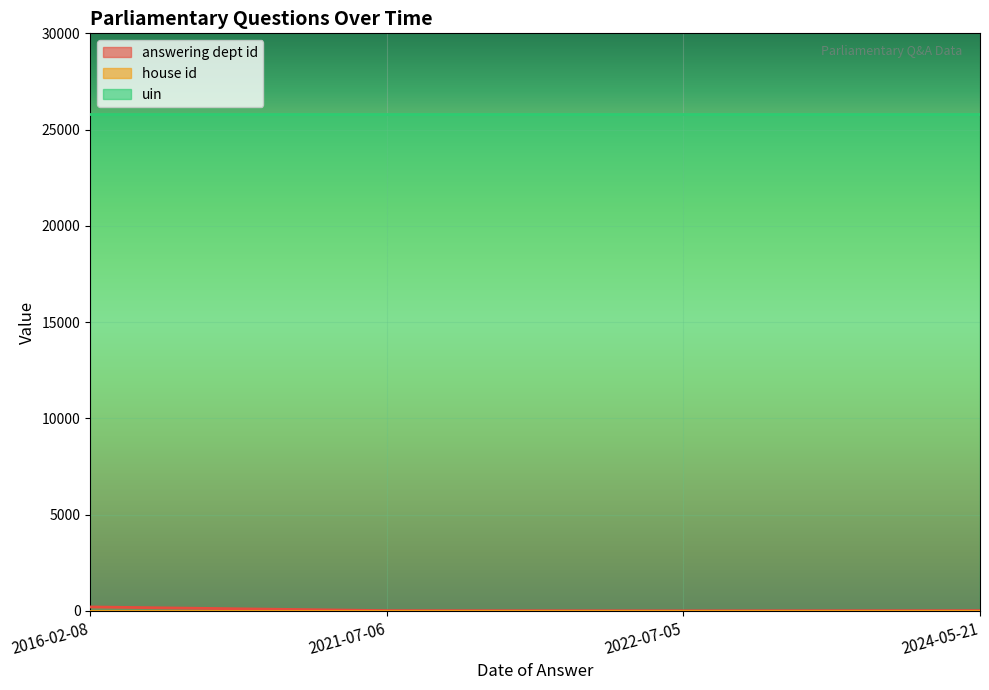

What position from the right is 2024-05-21?

1